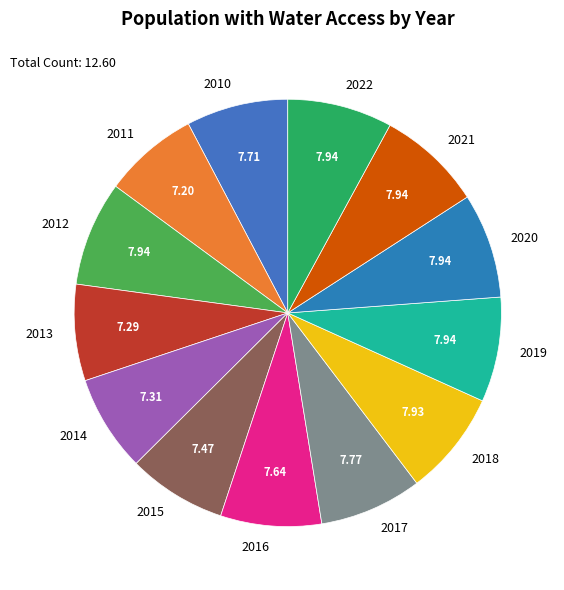

Is the sum of 2020 and 2012 greater than half?

No